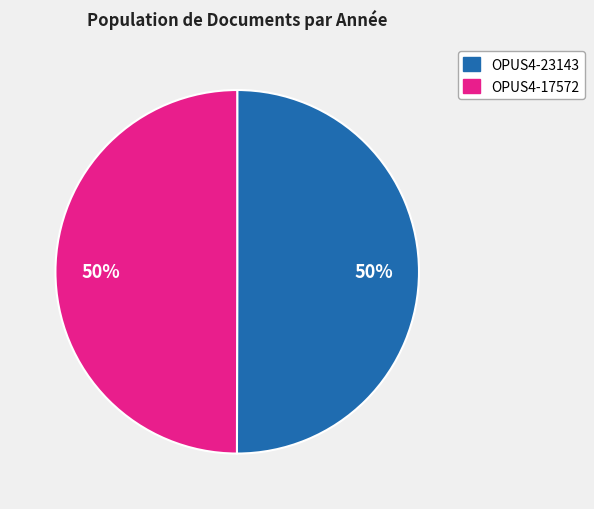

How many segments does this pie chart have?

2